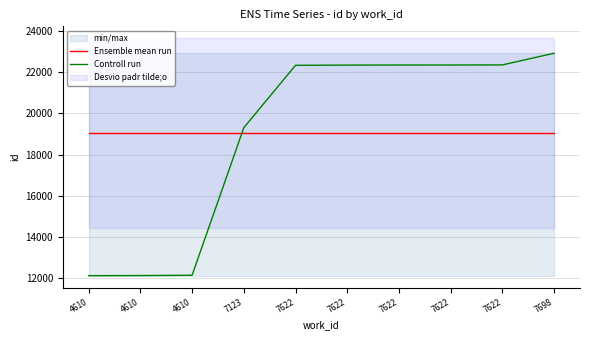

List the labels in order of Ensemble mean run value, largest first.

4610, 4610, 4610, 7123, 7622, 7622, 7622, 7622, 7622, 7698